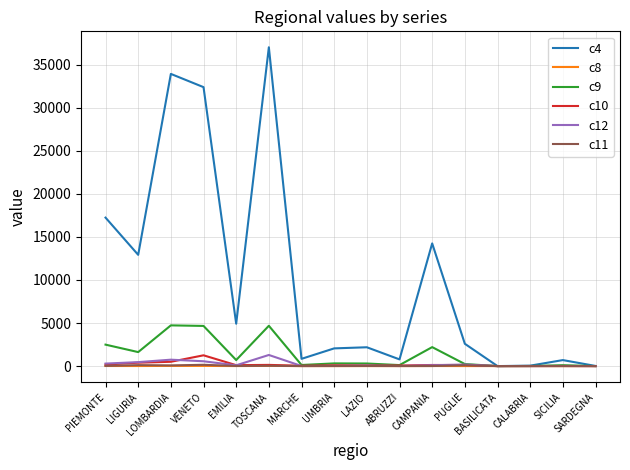

Which series has the widest spread of values?

c4